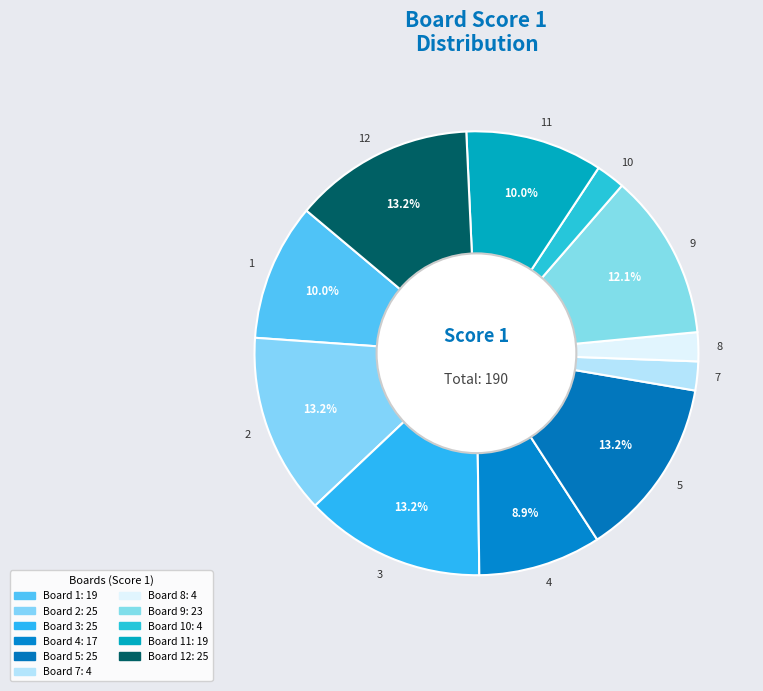

Is it true that 8 is 8% of the pie?

False